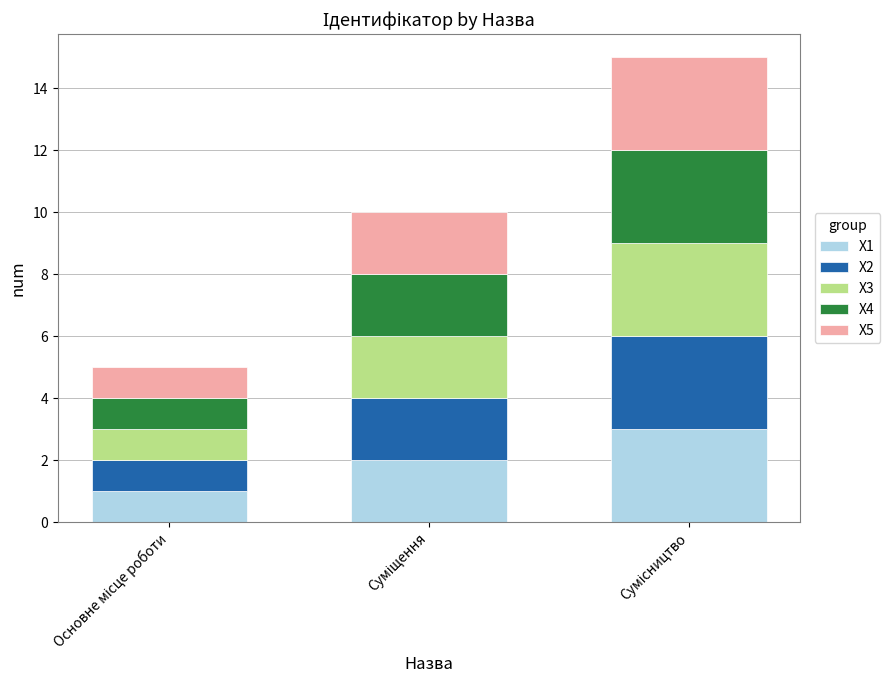

Are the bars grouped side by side (vs. stacked)?

No